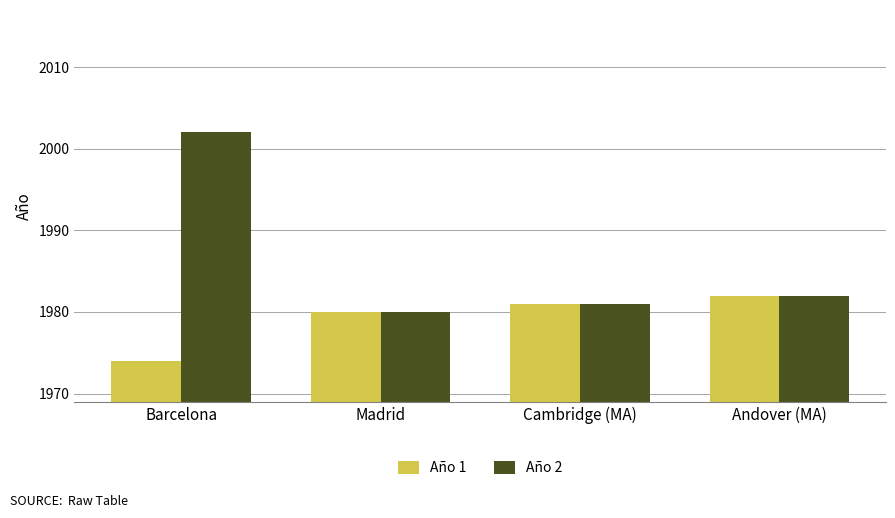

Does the chart contain any negative values?

No